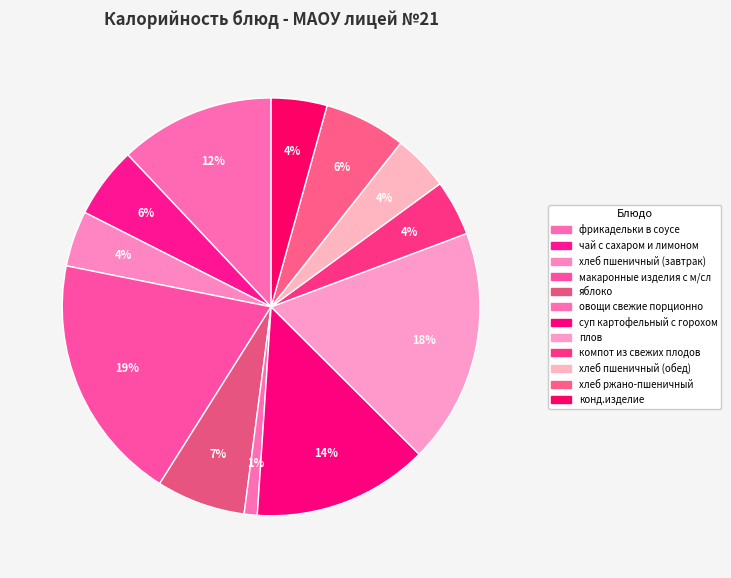

Combined, do яблоко and суп картофельный с горохом account for over 50%?

No